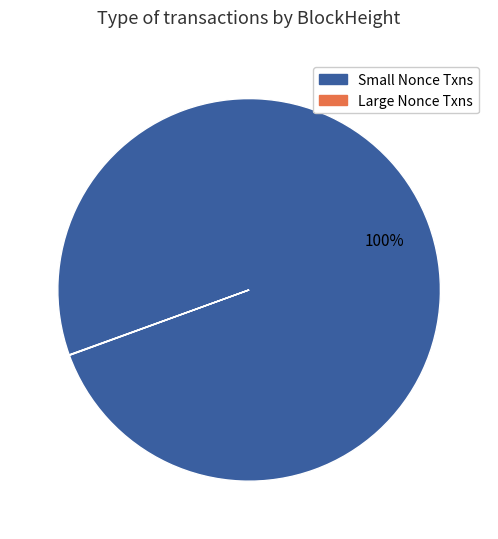

To the nearest percent, what is the difference between the largest and smallest slice percentages?

100%